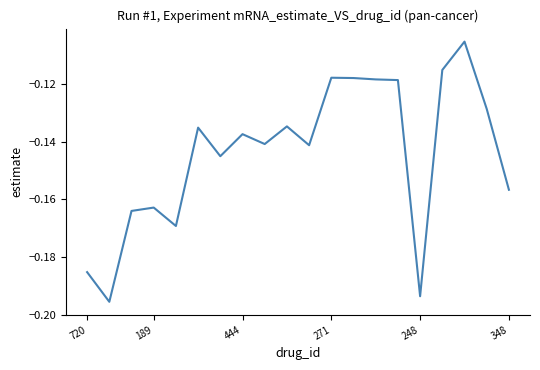

How many lines are shown in the chart?

1